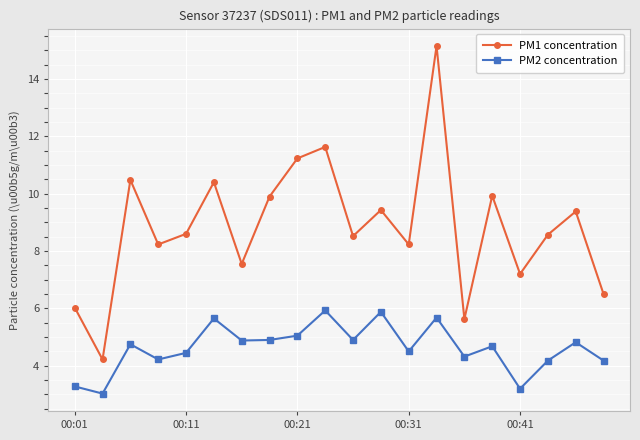

Which series has the largest total across all categories?

PM1 concentration